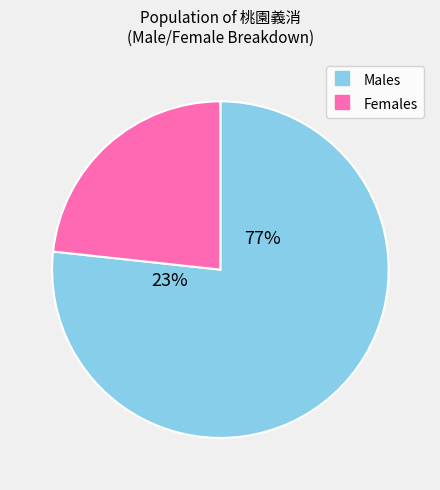

Rank the categories by value from highest to lowest.

男, 女